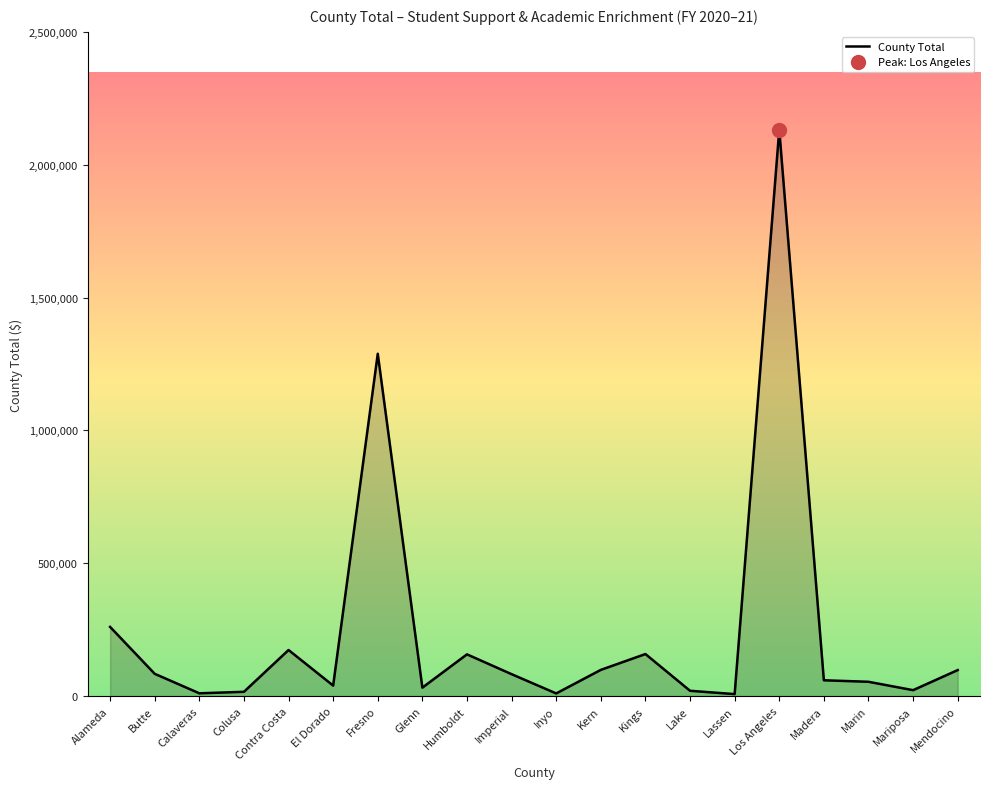

The chart shows a value of 10000 at Inyo. True or false?

True